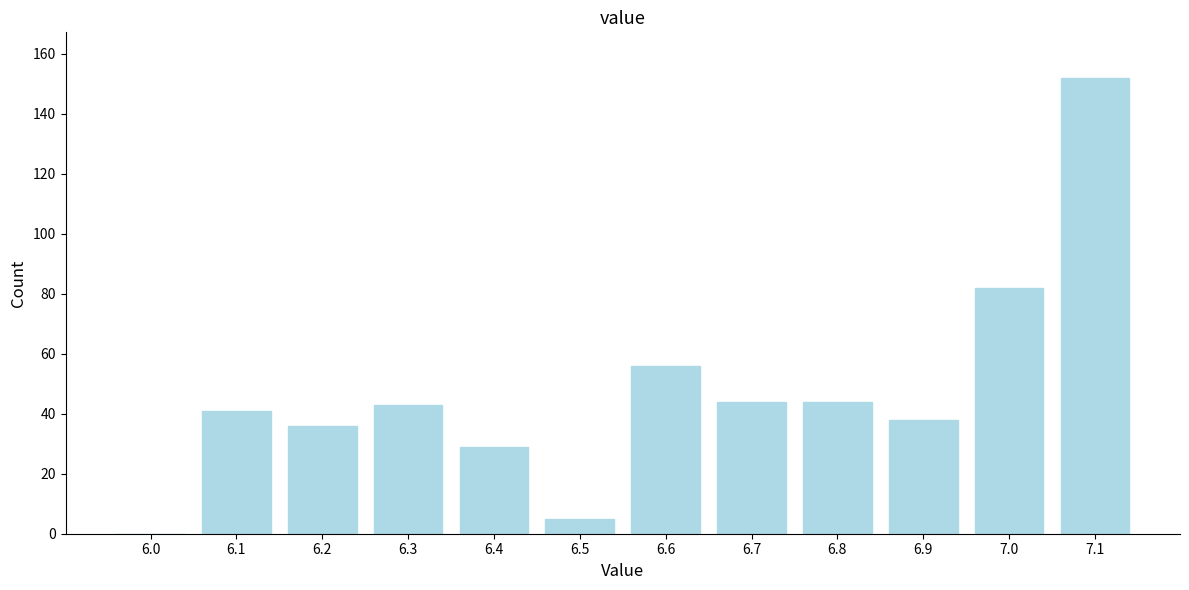

Reading right to left, extract all data points from this chart.

7.1=152	7.0=82	6.9=38	6.8=44	6.7=44	6.6=56	6.5=5	6.4=29	6.3=43	6.2=36	6.1=41	6.0=0